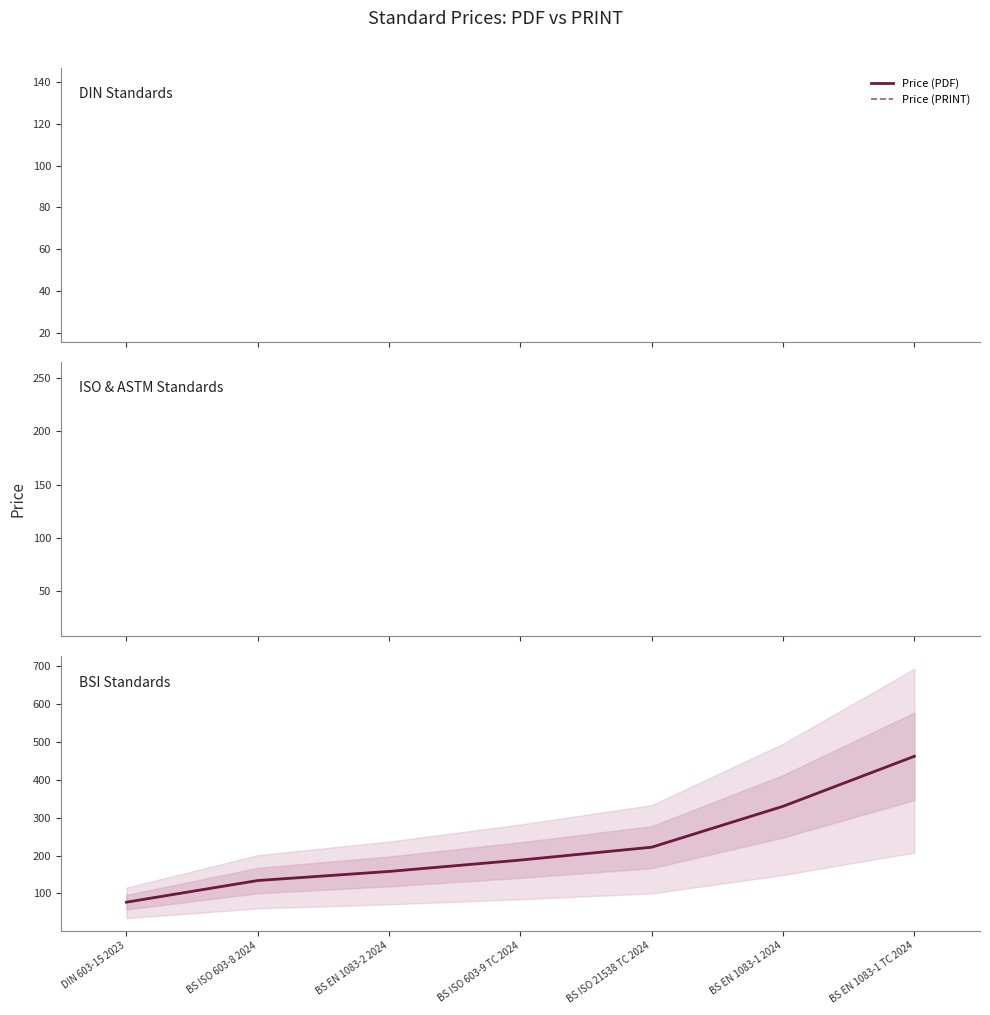

True or false: Price (PRINT) has more than 0 points higher than both neighbors.

False